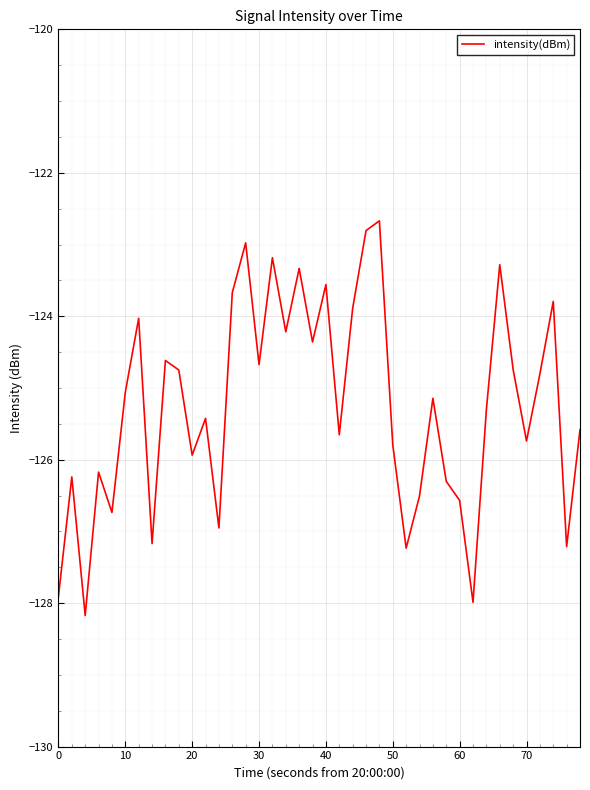

What is the difference between the maximum and minimum values?

5.5